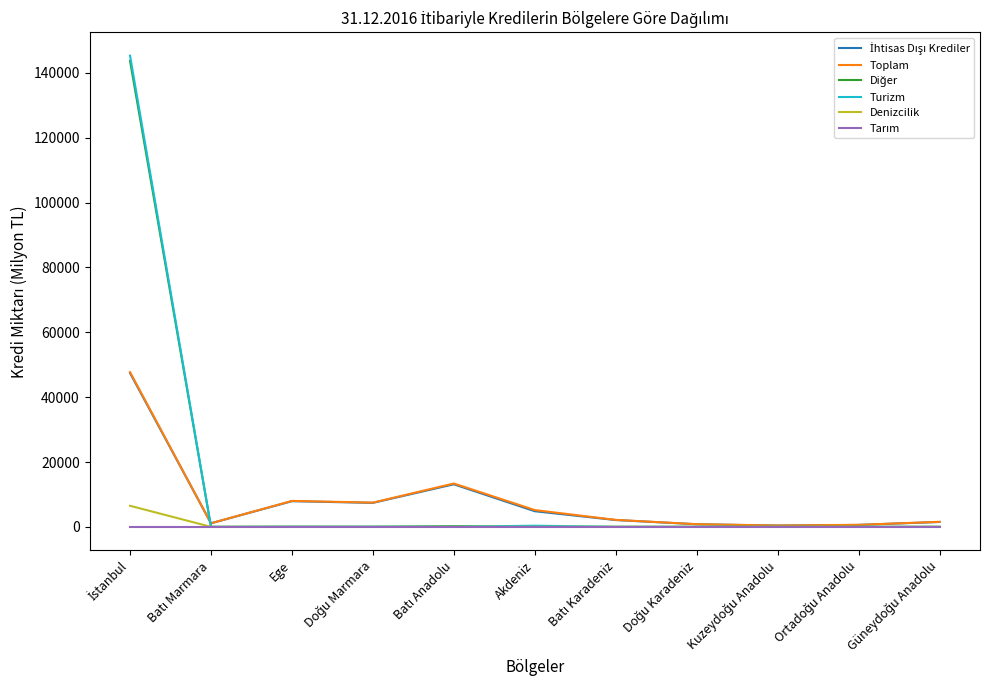

What is the maximum value shown in the chart?

145317.0